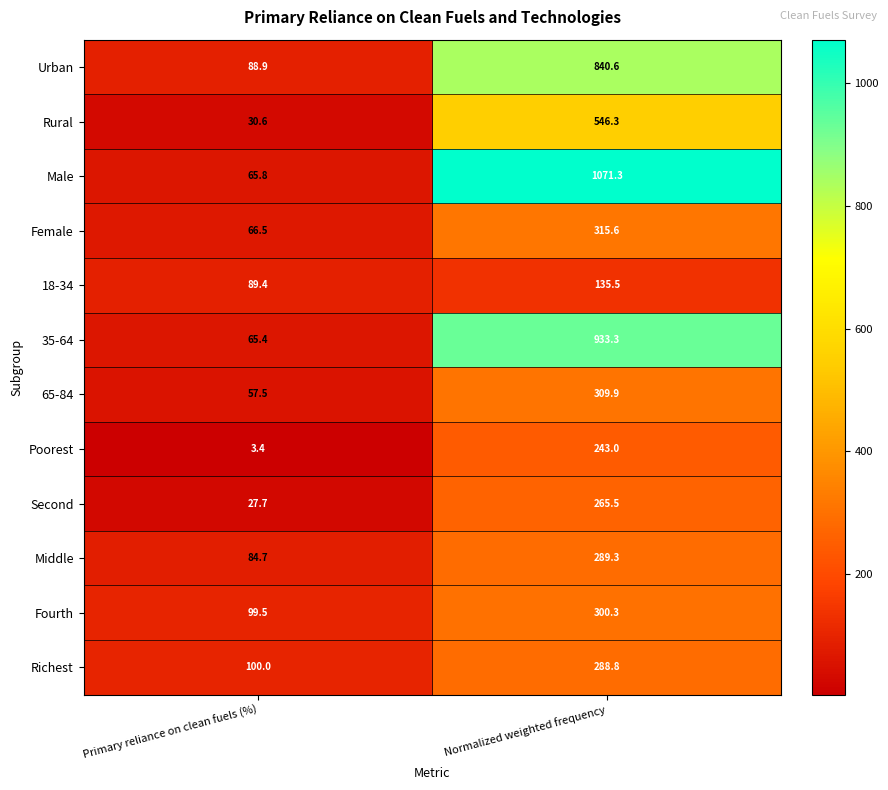

True or false: Rural has a value of 546.3 at Normalized weighted frequency.

True